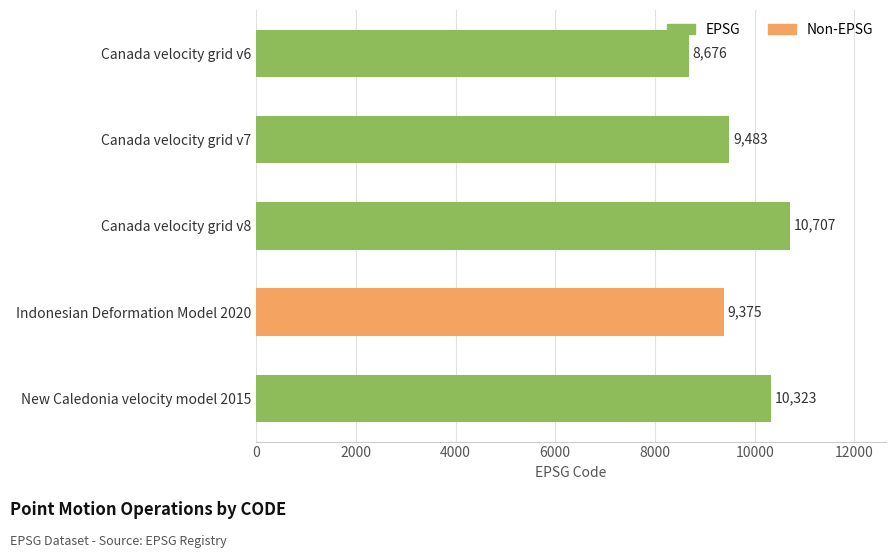

True or false: the data shows 2862 at Canada velocity grid v8.

False